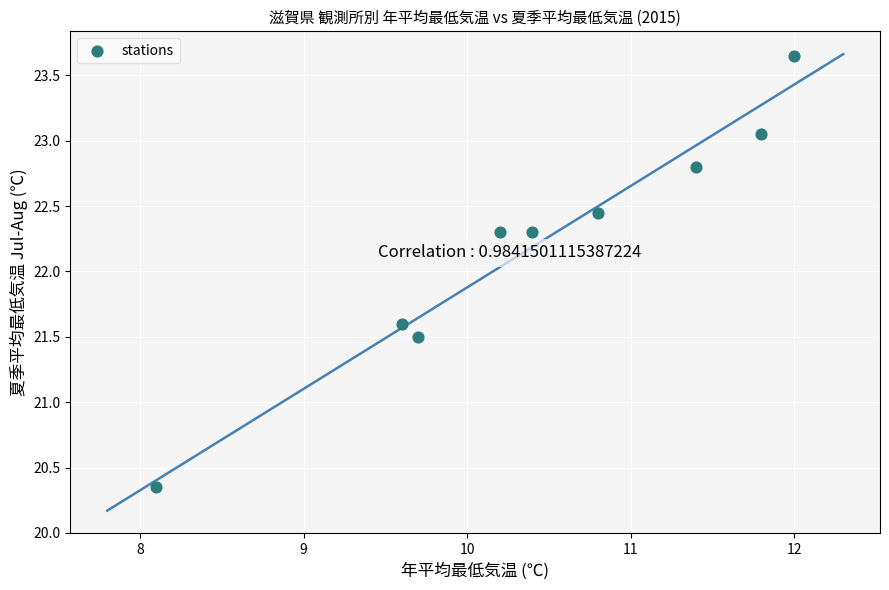

What is the average Y value?

22.2